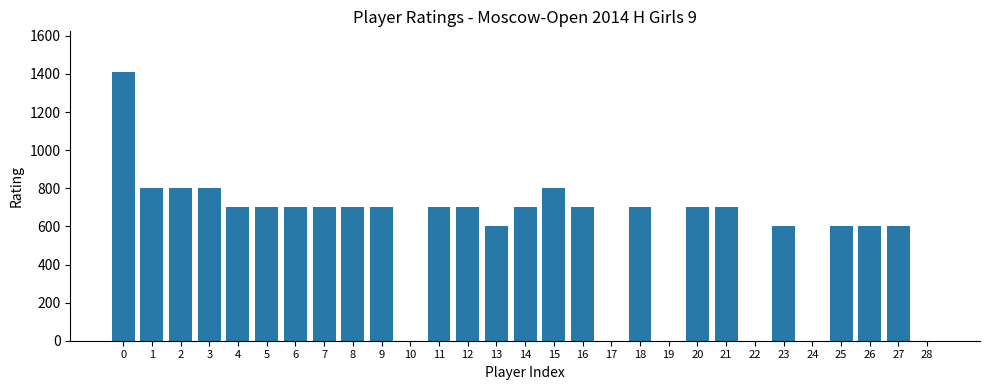

Approximately how many times larger is the value at 14 compared to 0?

0.5